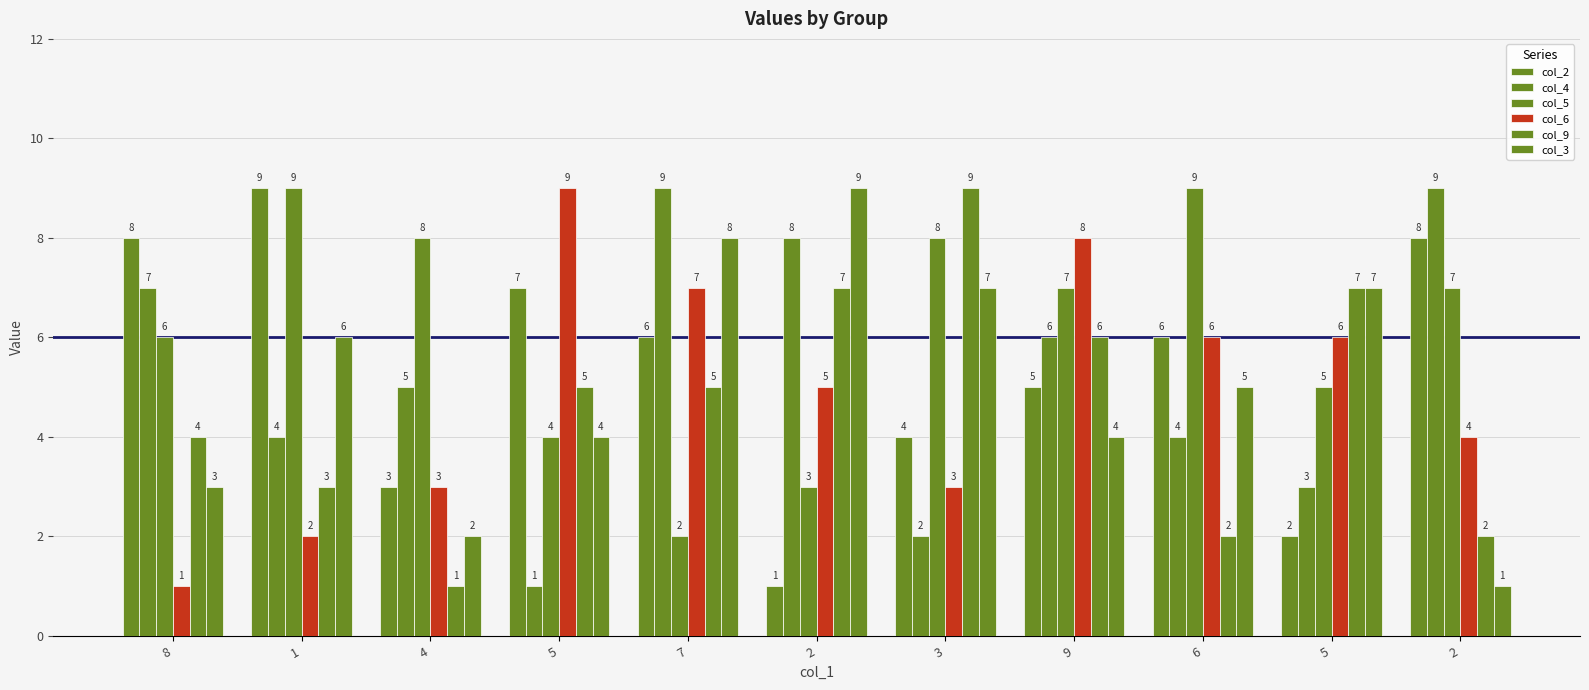

Are the bars grouped side by side (vs. stacked)?

Yes